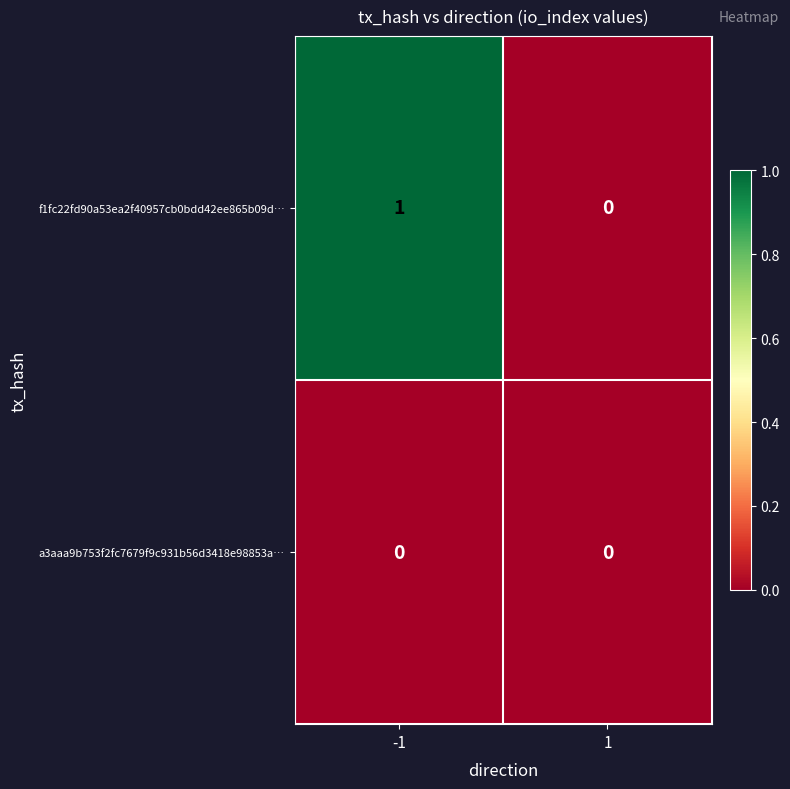

Reading left to right, list all the values displayed in this chart.

f1fc22fd90a53ea2f40957cb0bdd42ee865b09d…: 1	0
a3aaa9b753f2fc7679f9c931b56d3418e98853a…: 0	0